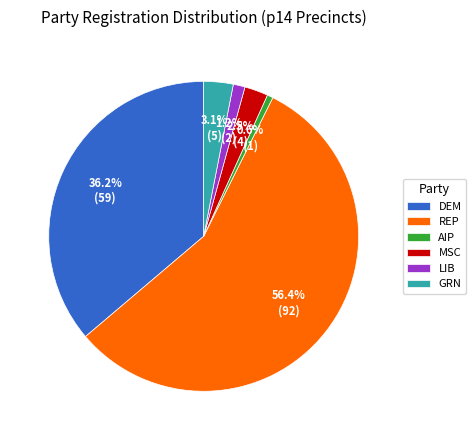

Approximately how many times larger is the value at LIB compared to GRN?

0.4